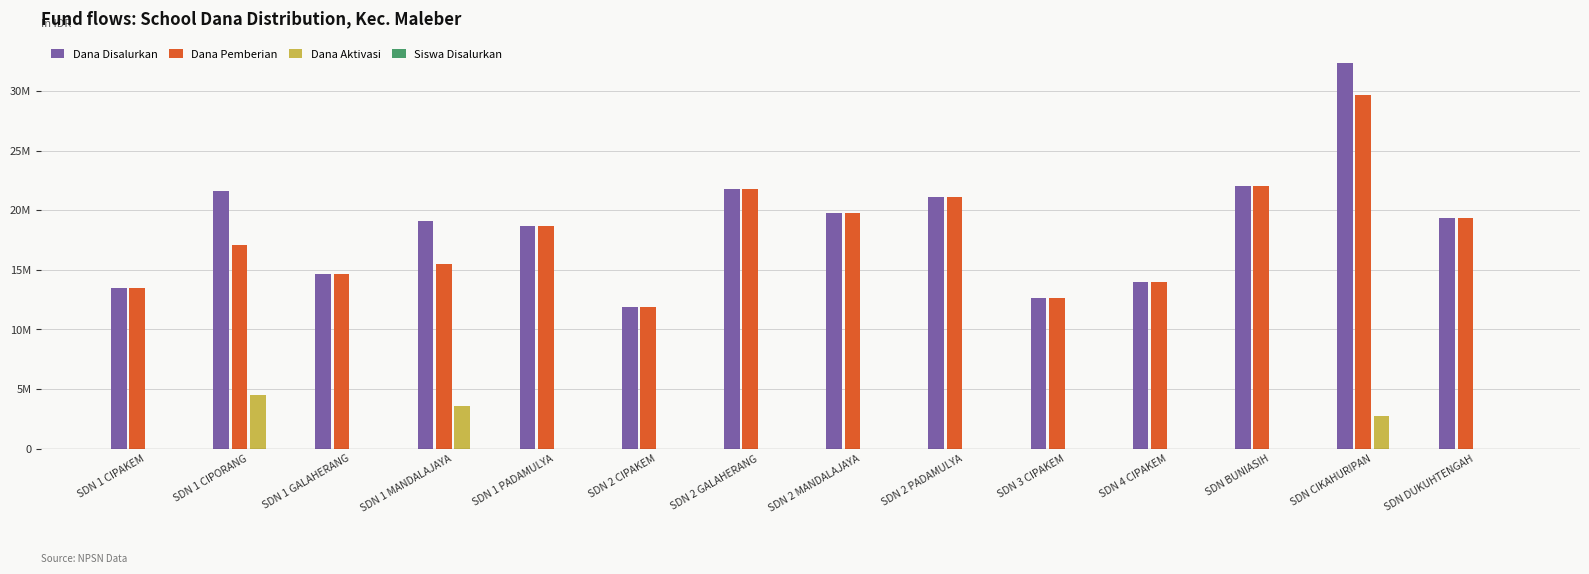

What is the average value of the Dana Disalurkan series?

18755357